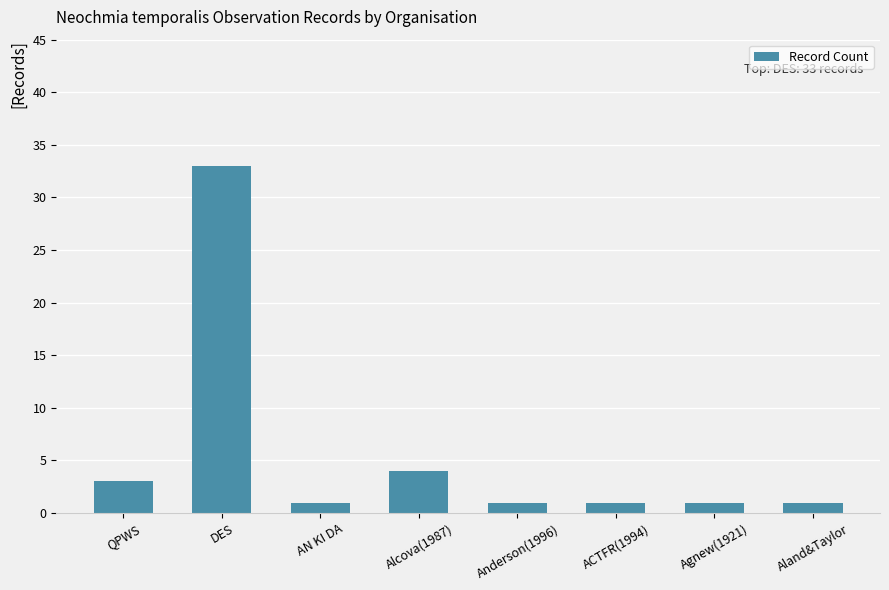

Which category has the highest value across all series?

DES